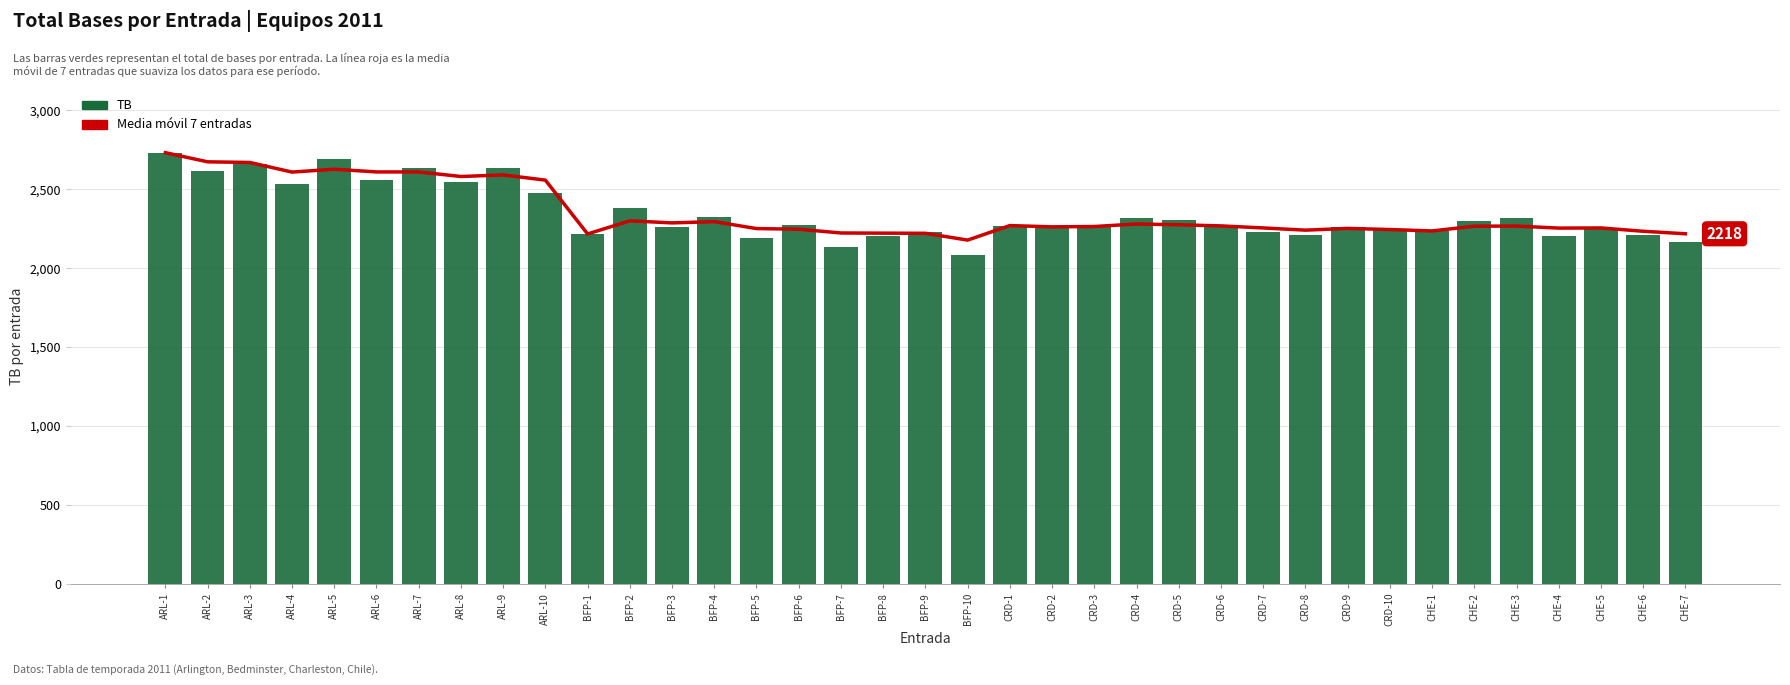

Rank the series by their maximum value, from highest to lowest.

Media móvil 7 entradas, TB